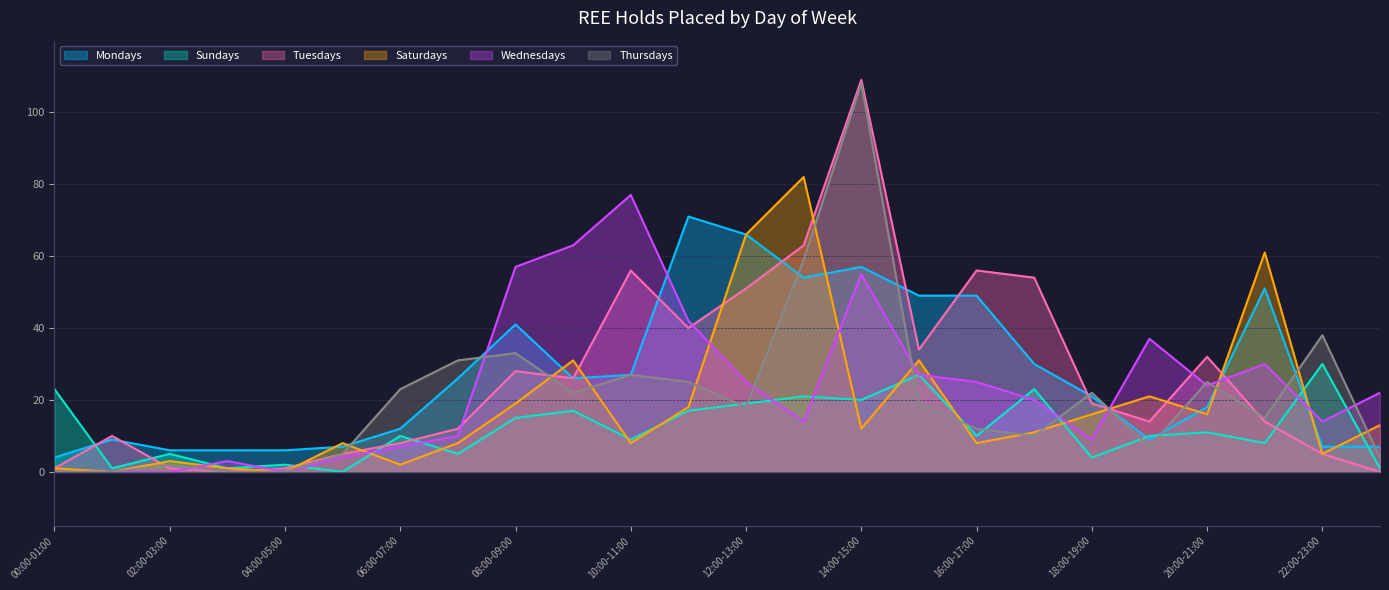

Is the value of Tuesdays at 09:00-10:00 greater than the value of Saturdays at 13:00-14:00?

No